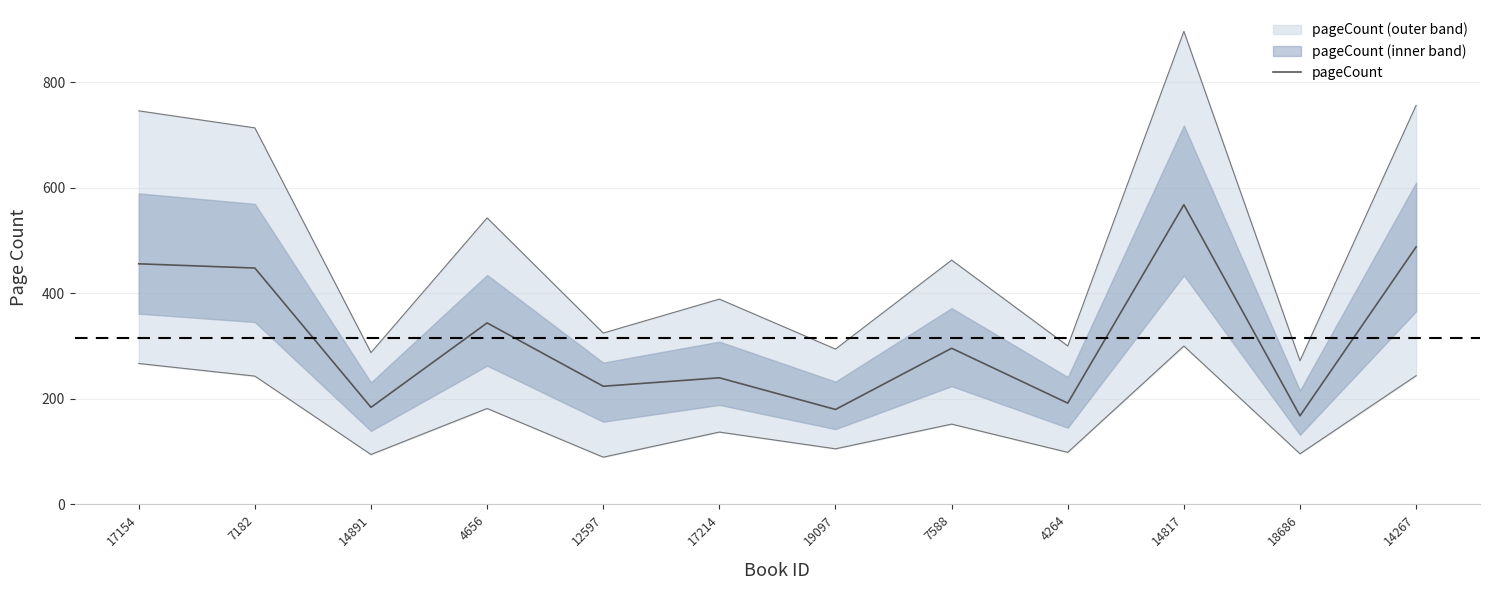

Reading left to right, extract all data points from this chart.

456	448	184	344	224	240	180	296	192	568	168	488